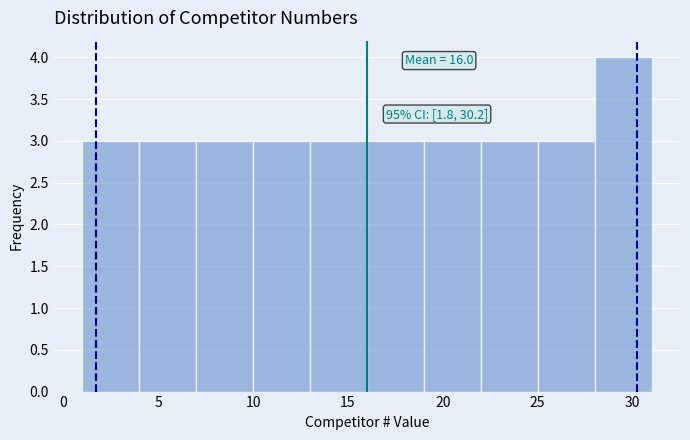

Over which range of the x-axis is the bar tallest?

28 to 31